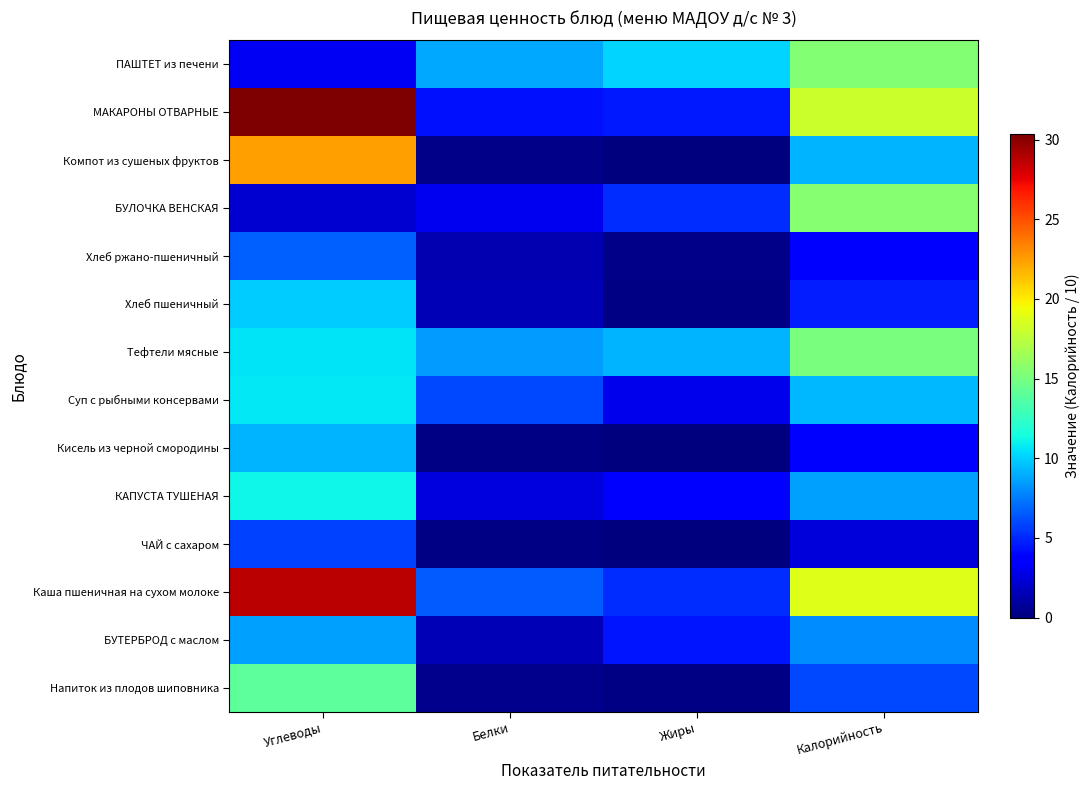

At which category is the sum across all series the highest?

Углеводы